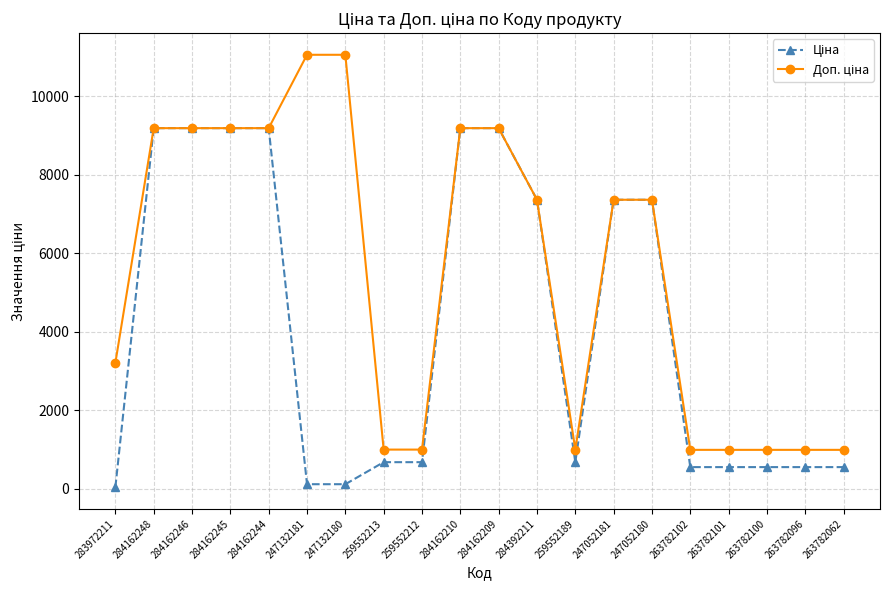

What is the difference between the highest and lowest values at 263782100?

439.8